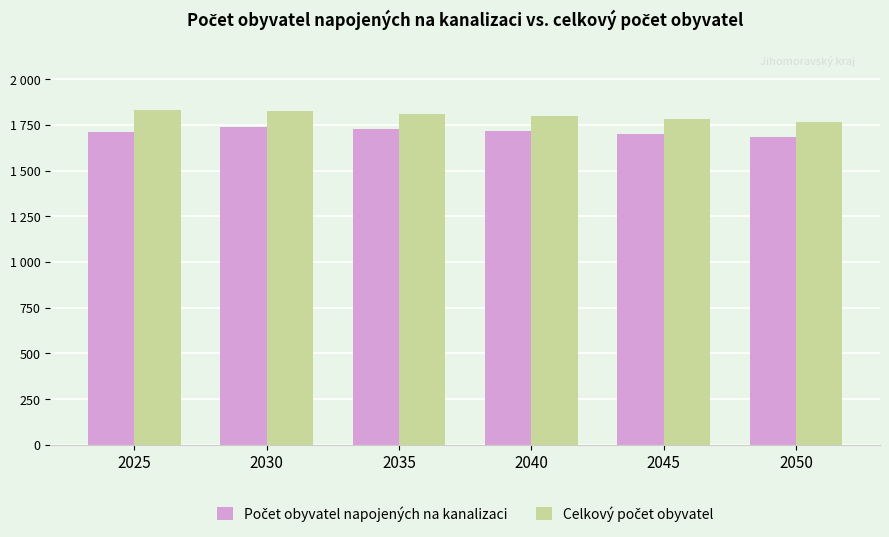

What is the spread (max minus min) of values at 2035?

83